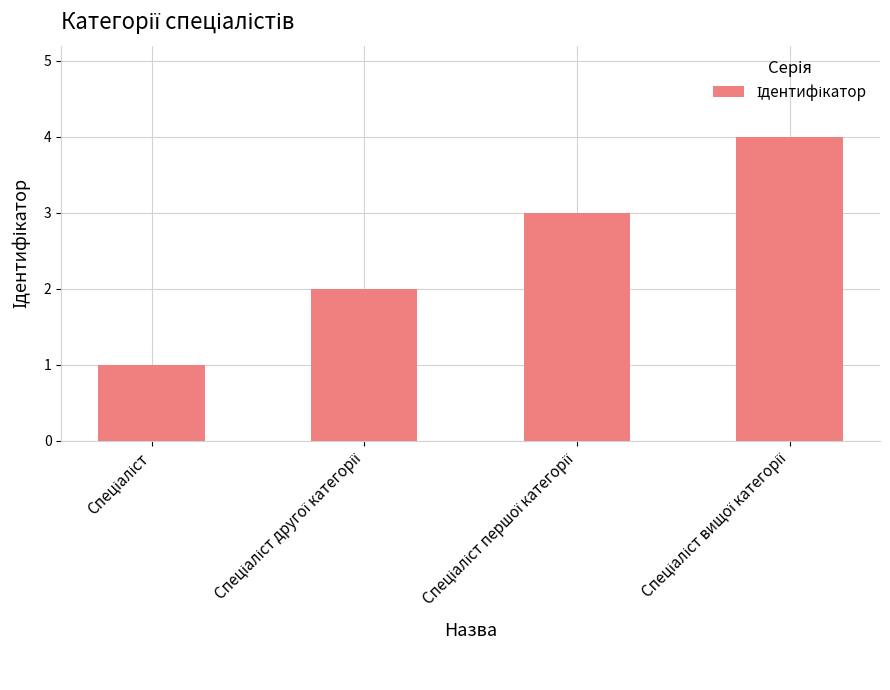

What is the greatest value displayed?

4